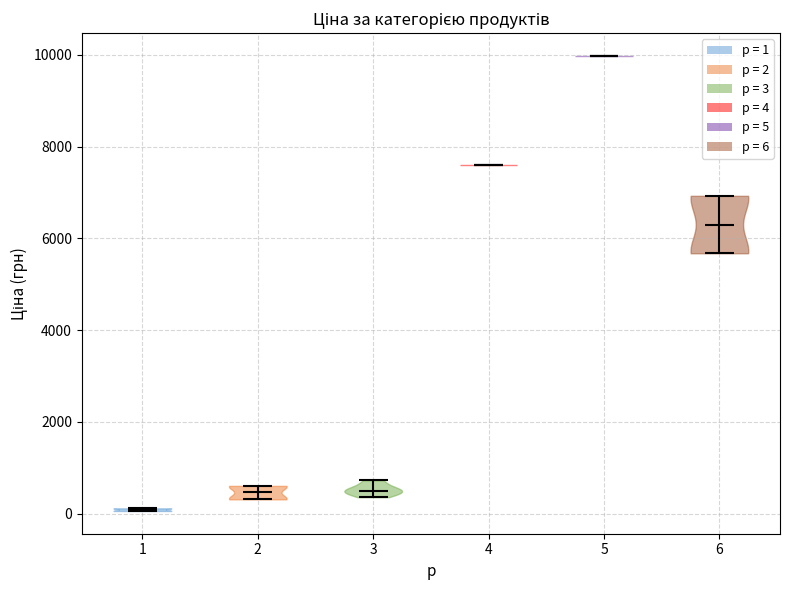

Which violin has the highest median line?

5